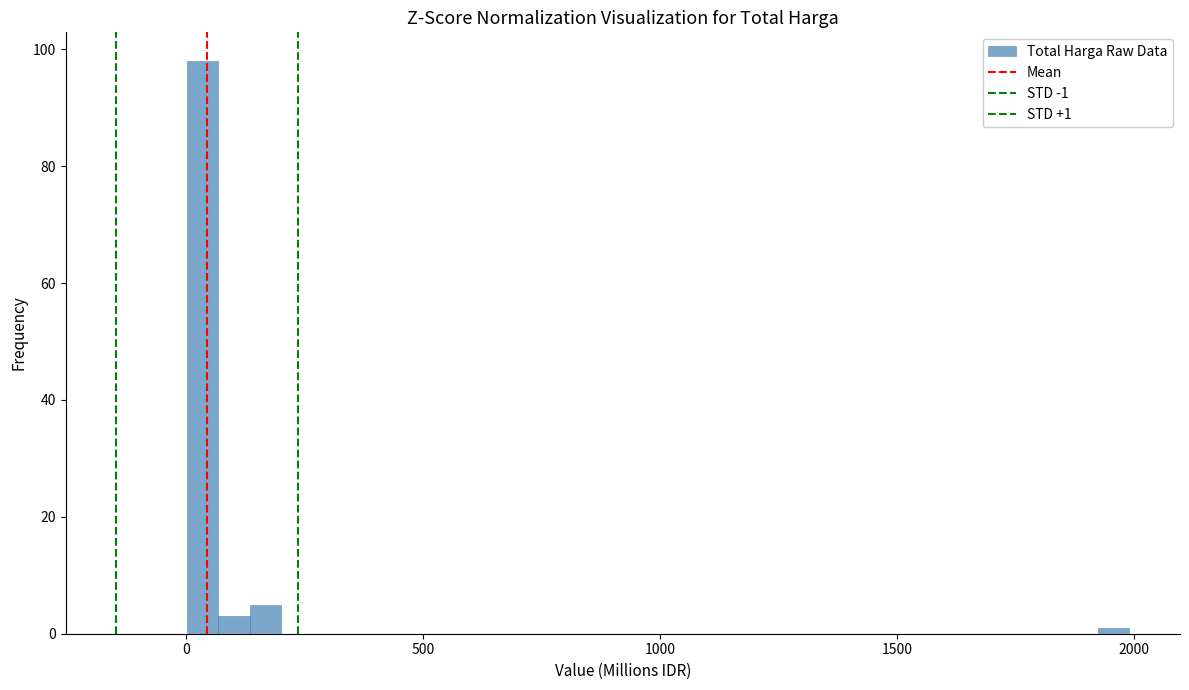

Around what value on the x-axis is the tallest bar? Give the approximate position of its centre, as read against the axis.

50